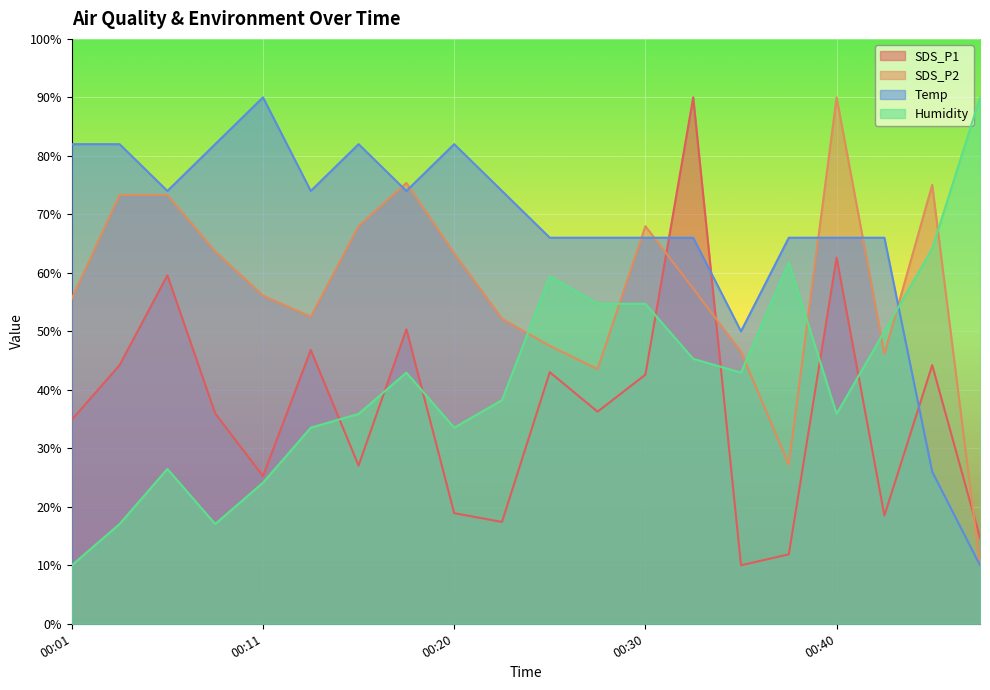

How many categories are shown in the chart?

20